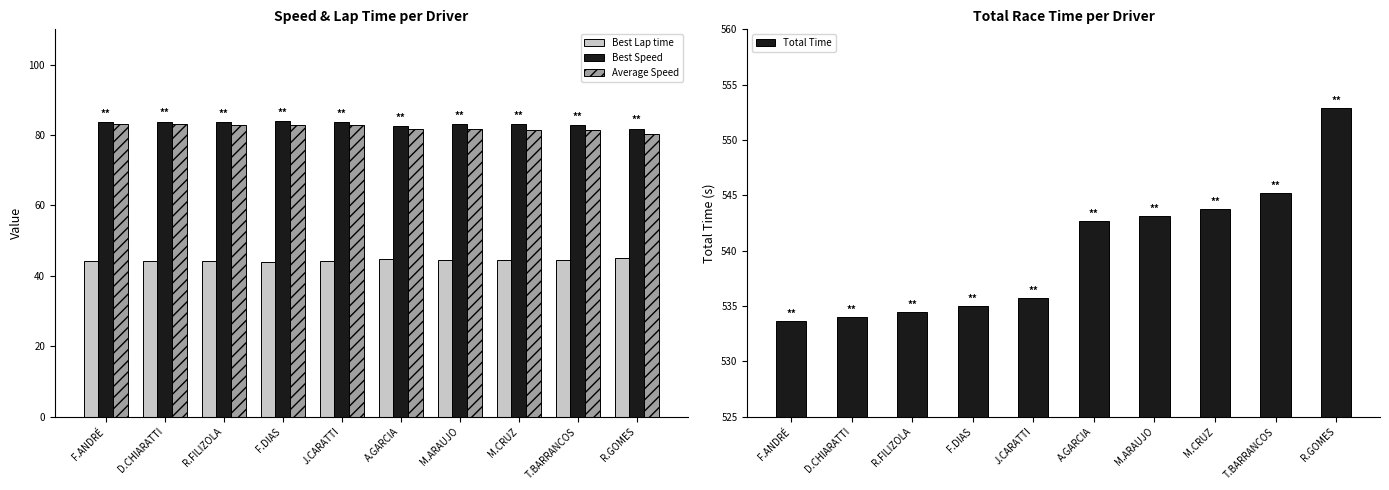

How many series are shown in this chart?

4